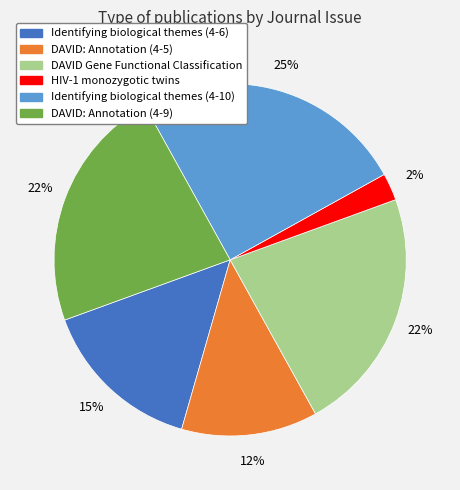

To the nearest percent, what percentage of the pie is Identifying biological themes (4-6)?

15%